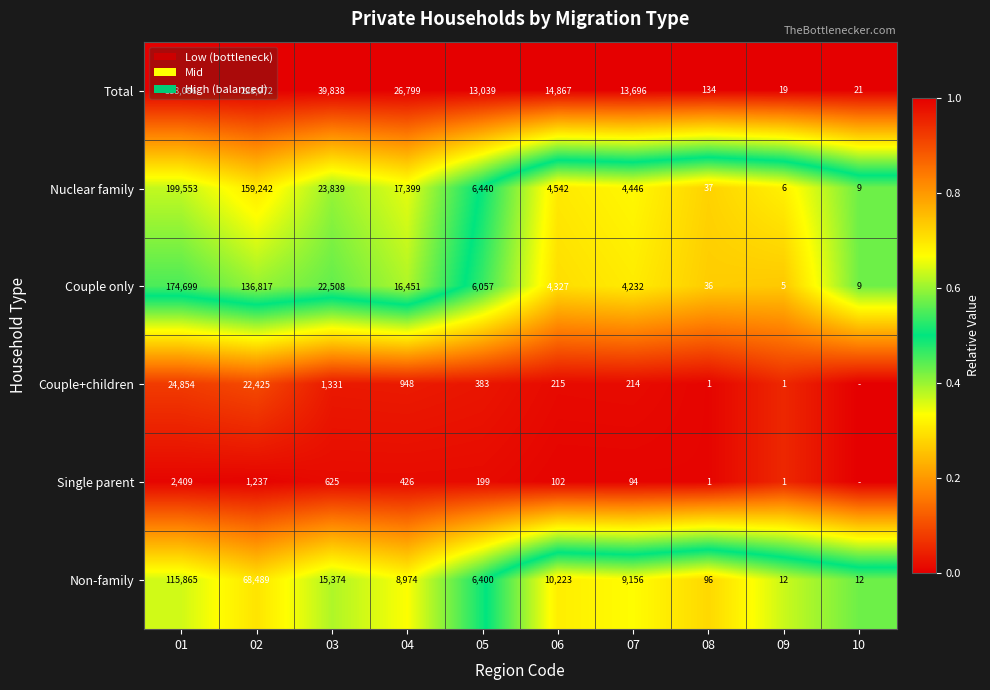

What is the difference between the maximum and minimum values in the Nuclear family series?

199547